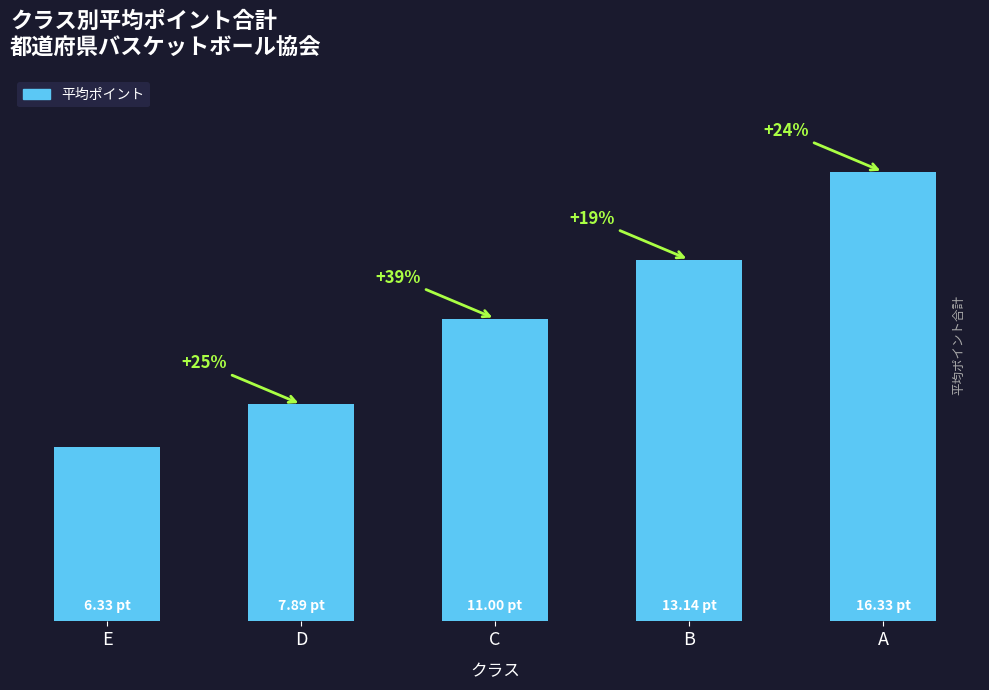

What is the value of the 5th bar from the left?

16.3